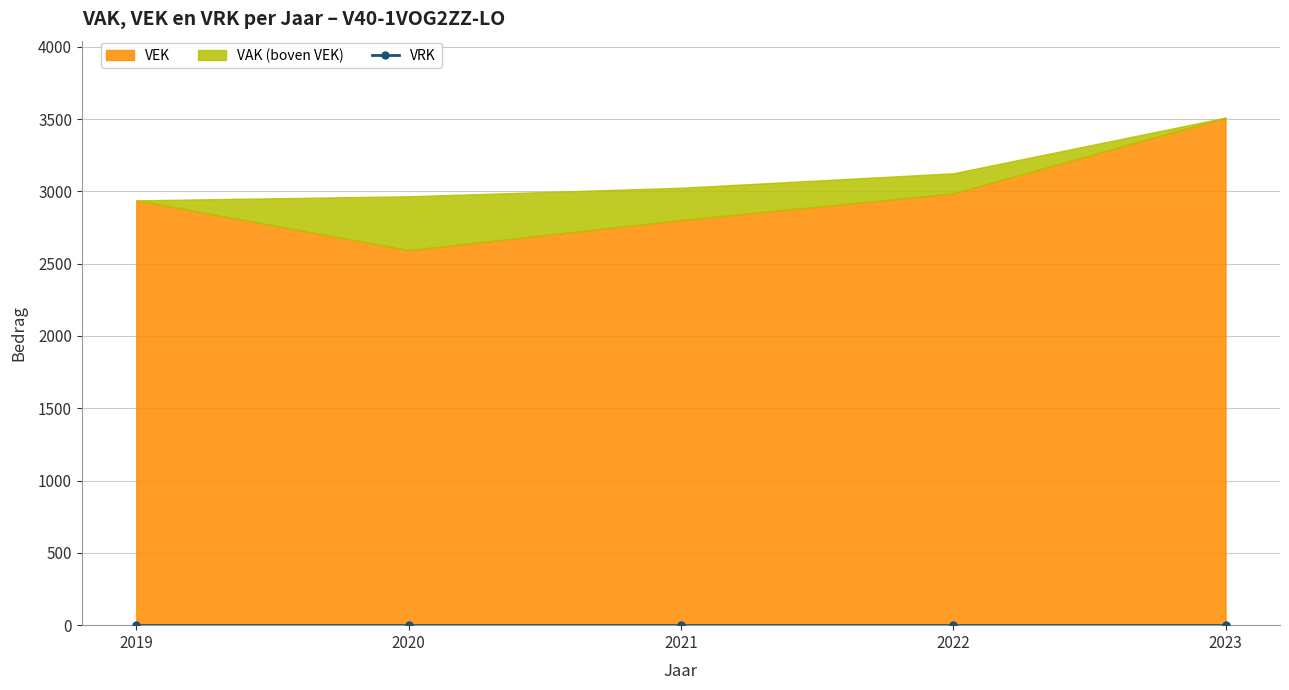

What is the value of the VAK point at the 4th from the left?

3125